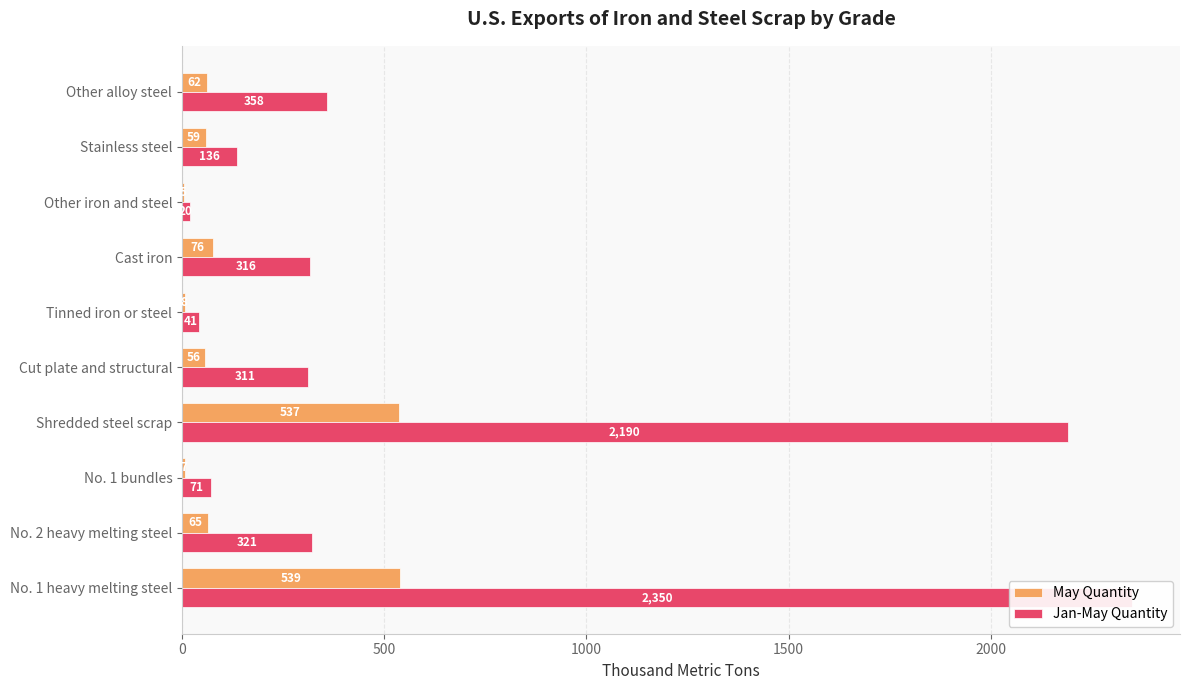

How many bars are there in each group?

2